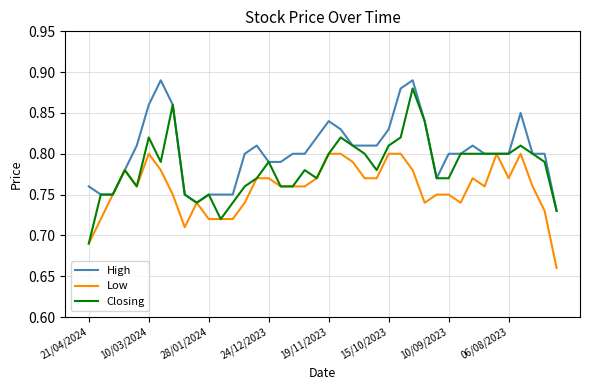

What is the difference between the maximum and second lowest values in the Low series?

0.1